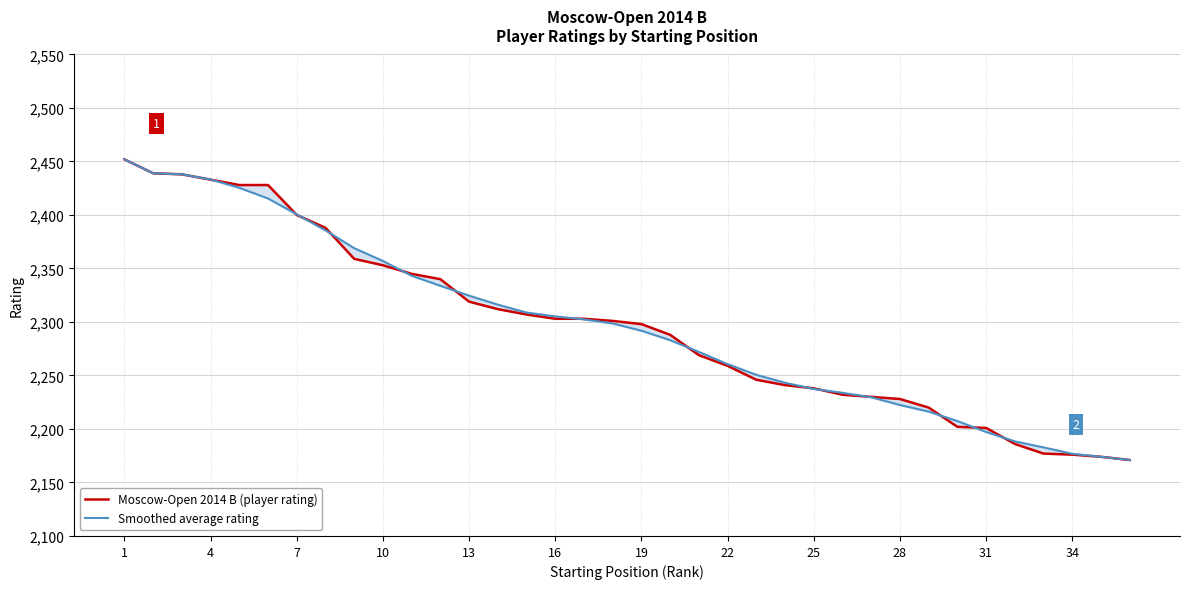

What is the difference between the maximum and second lowest values in the Smoothed average rating series?

278.0